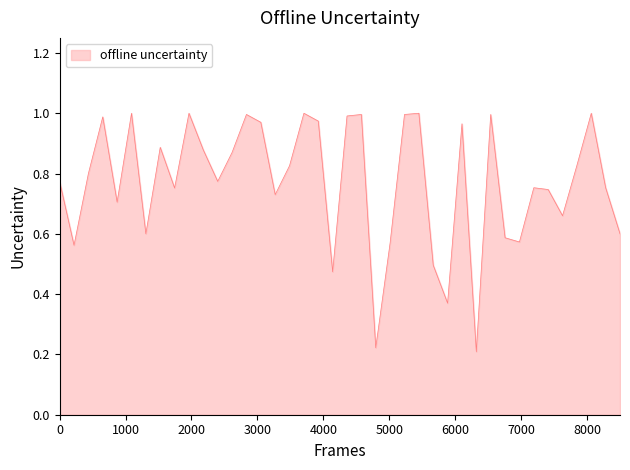

How many lines are shown in the chart?

1